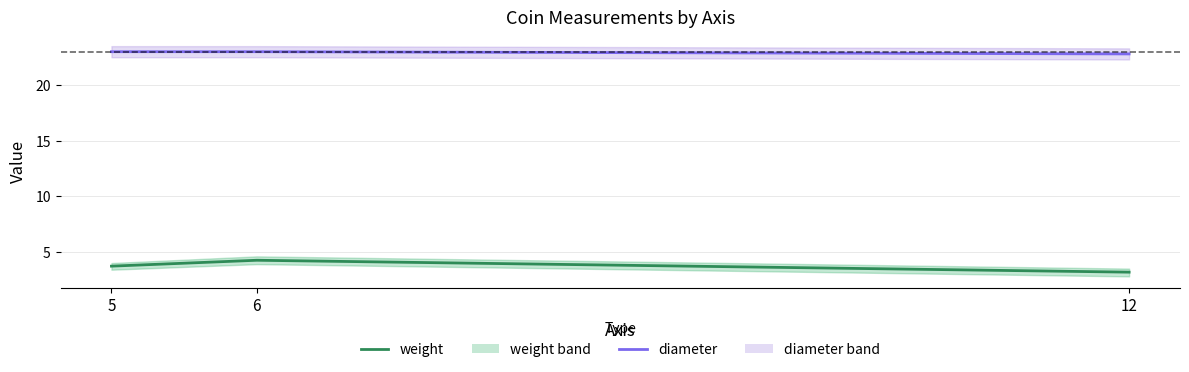

What is the total value across all series at 6?

27.2